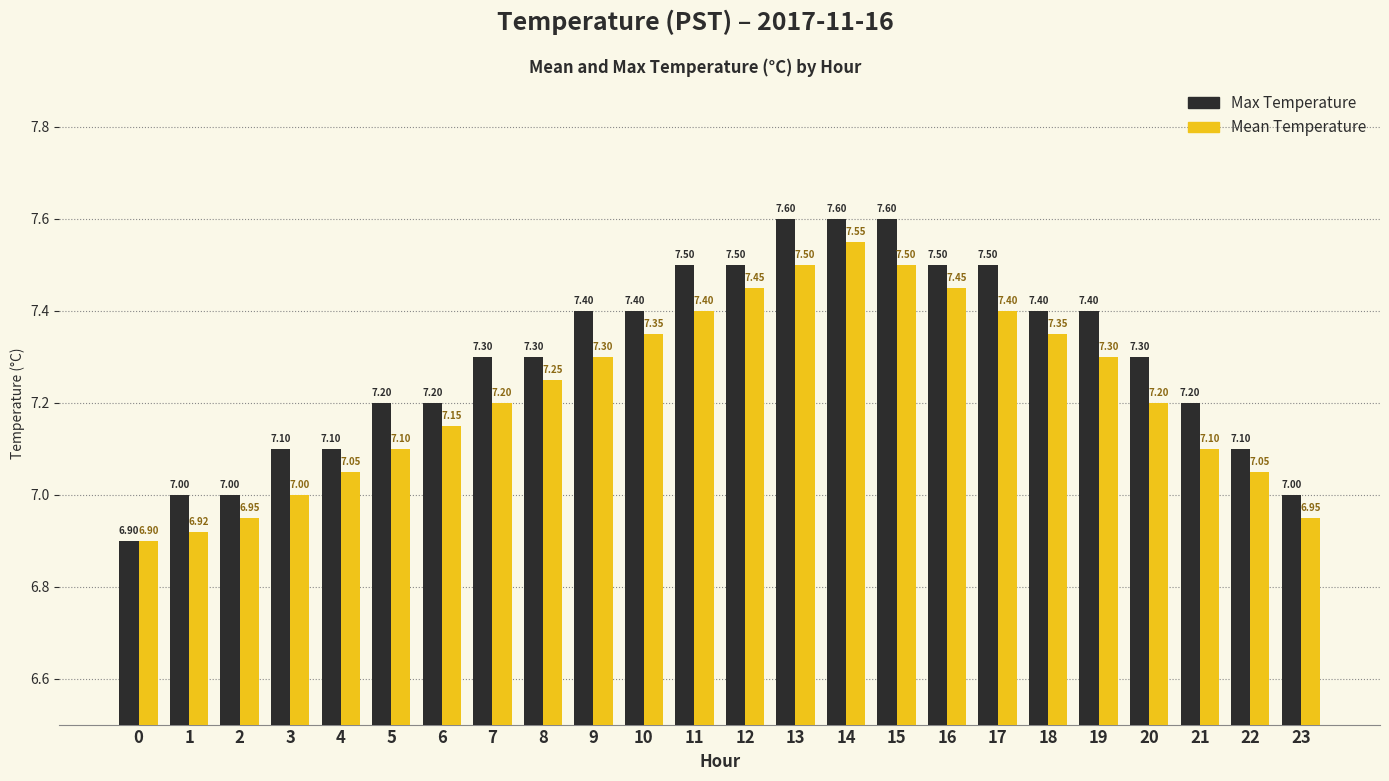

What is the sum of all Mean Temperature values?

173.4